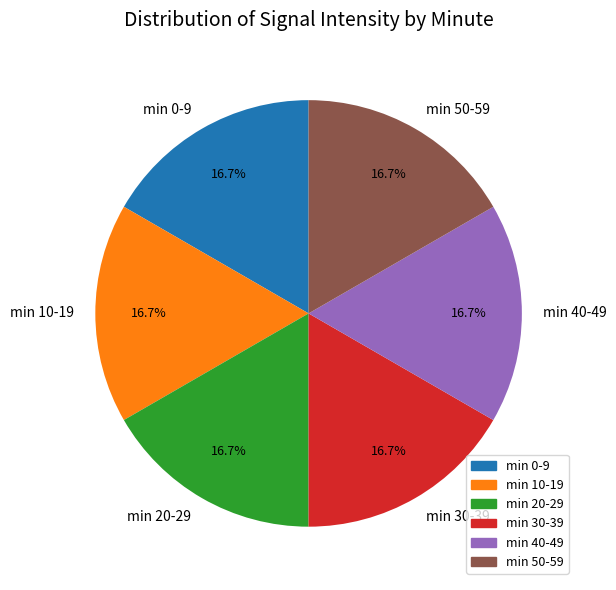

Combined, what portion of the pie is min 10-19 and min 20-29?

33.3%